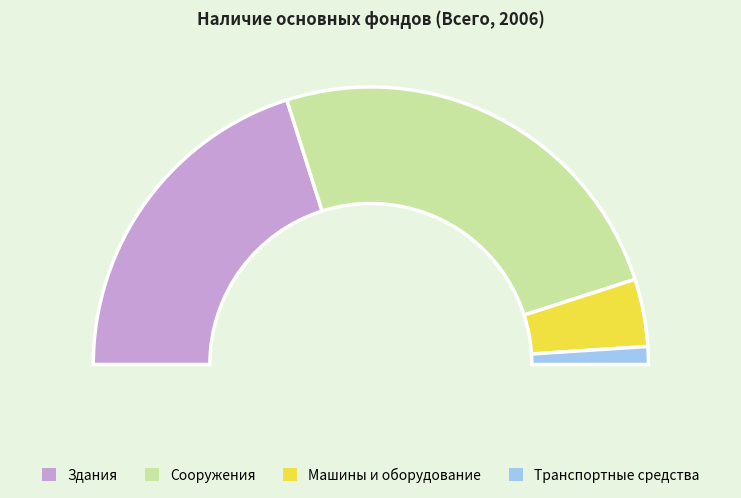

What is the total percentage of Машины и оборудование and Здания?

48.1%